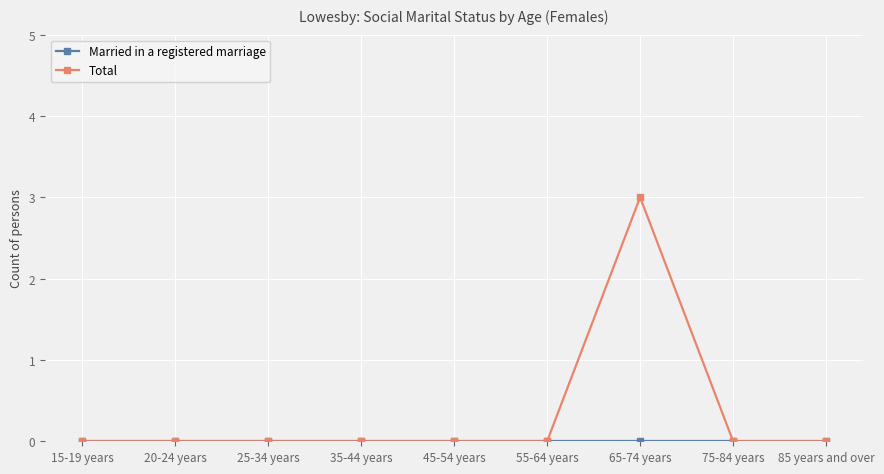

The Total series shows 2 at 35-44 years. True or false?

False